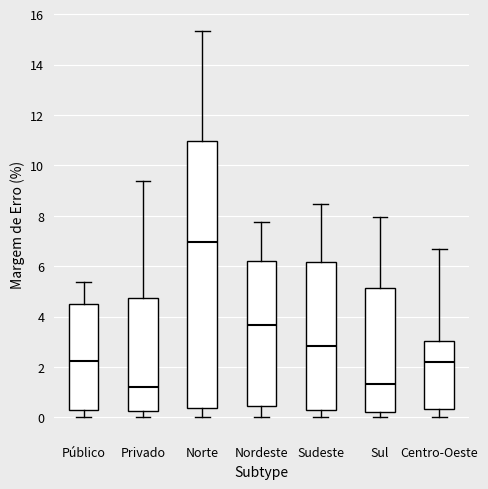

Where does the median line of the box for Nordeste sit on the y-axis? The values are not printed on the chart, so give them approximately, as read against the axis.

3.6